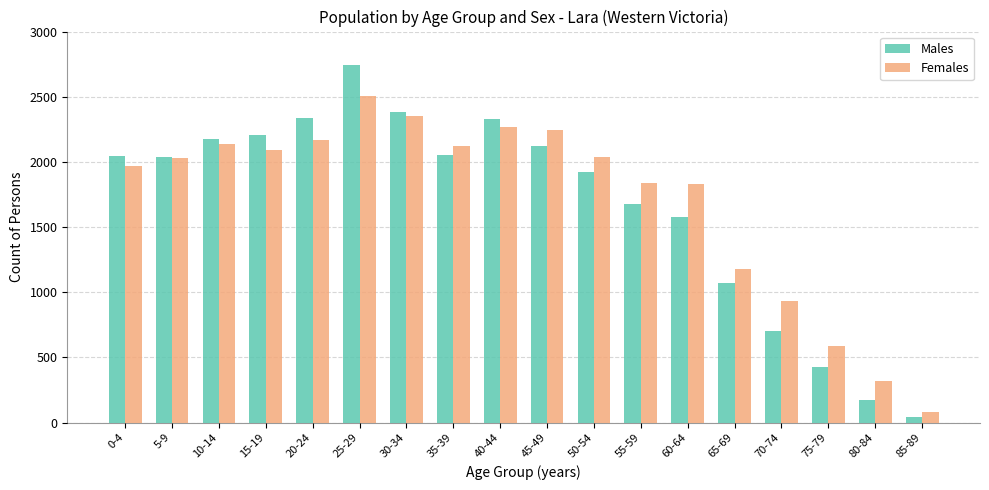

Is it true that Males equals 369 at 70-74?

False